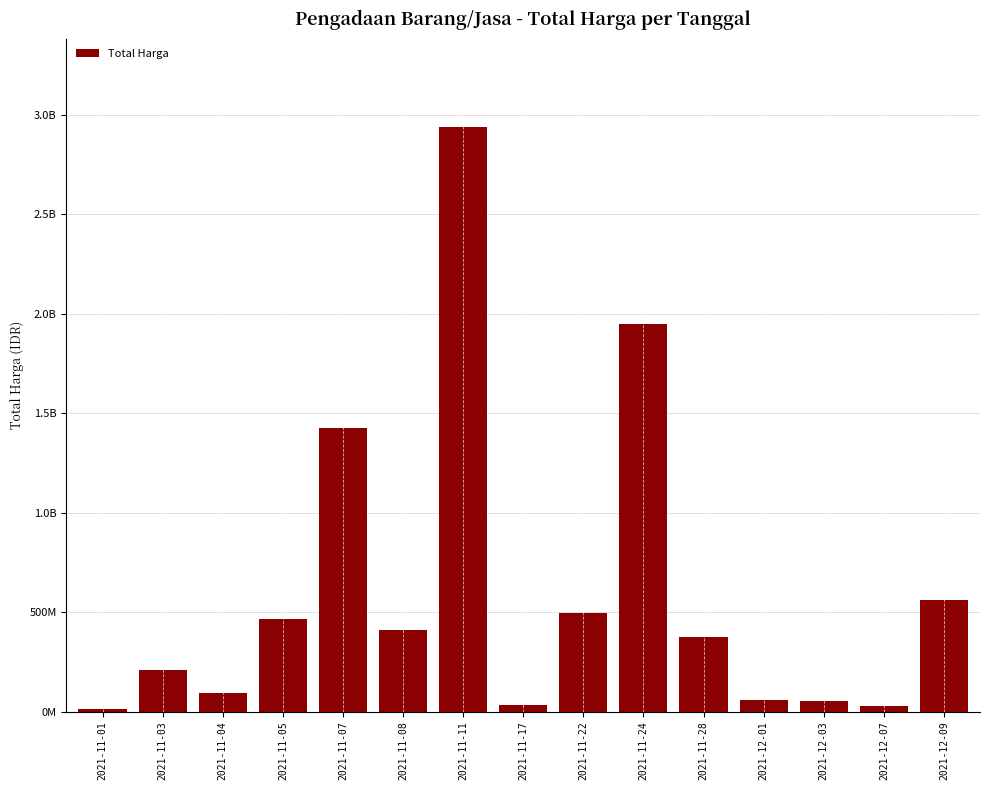

What is the difference between the second highest and second lowest values?

1918855200